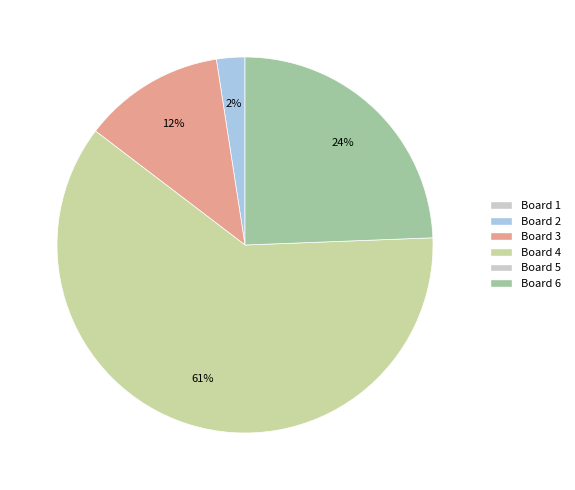

To the nearest percent, what is the average slice percentage?

25%